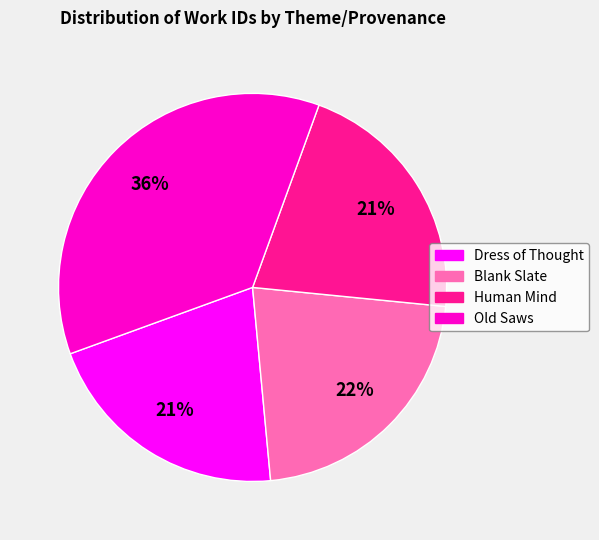

Which category has the biggest portion of the pie?

Old Saws